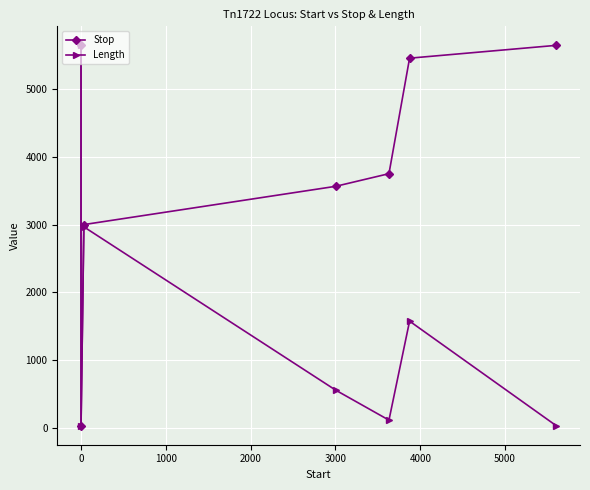

What is the difference between the maximum and minimum values in the Length series?

5602